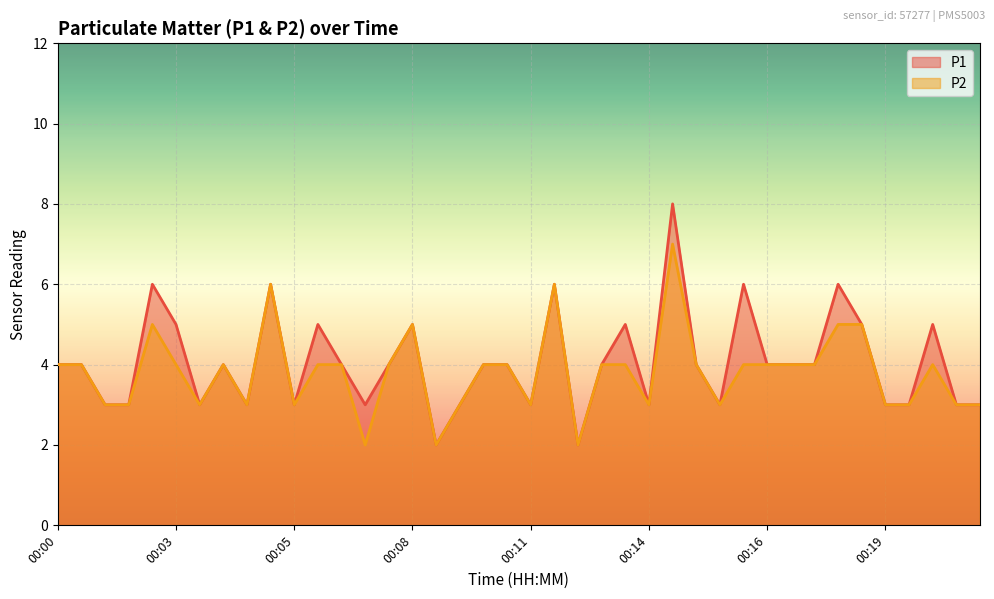

What is the maximum value shown in the chart?

8